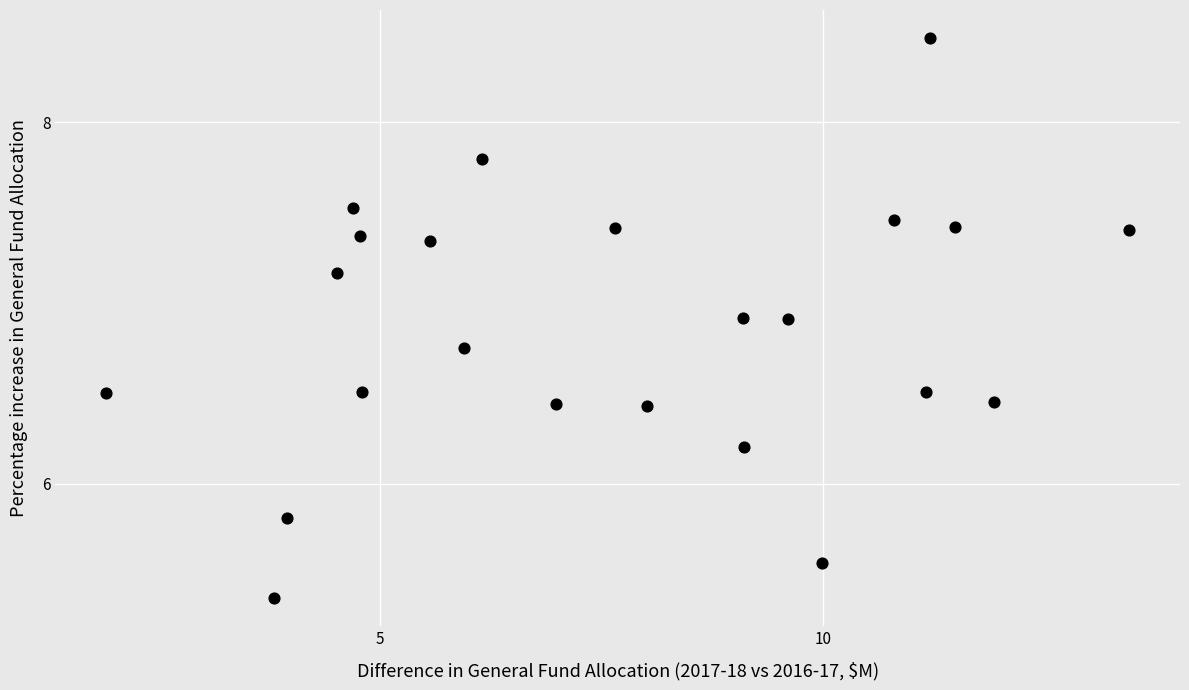

What is the range of X values (max minus min)?

11.5